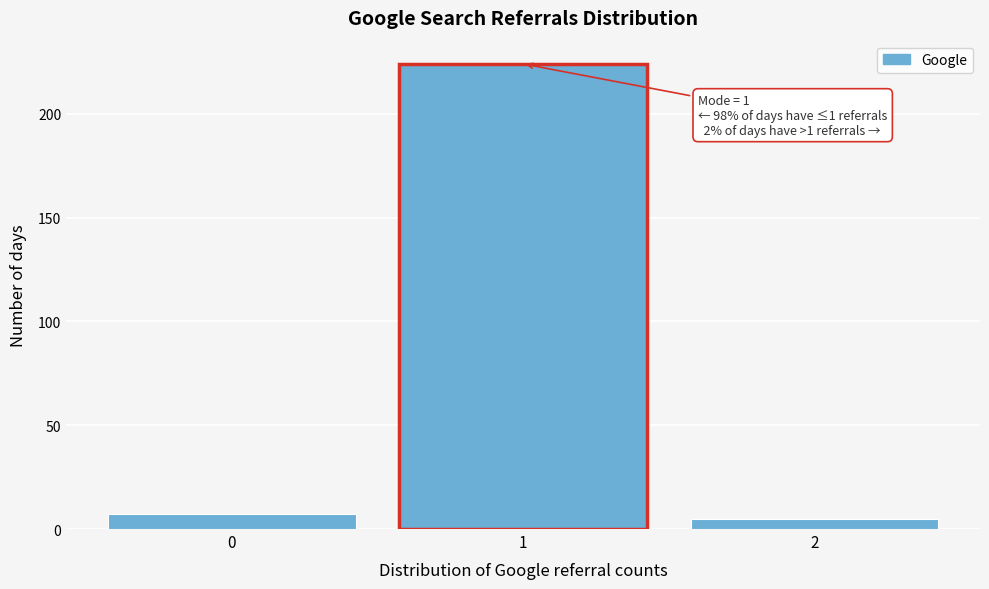

Which range on the x-axis has the tallest bar?

0.5 to 1.5